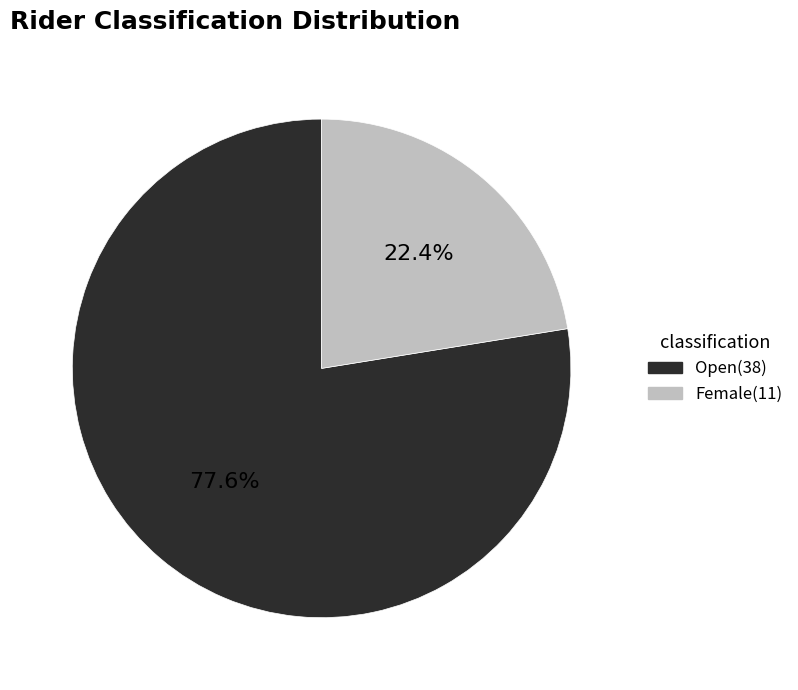

Does any single category account for the majority?

Yes